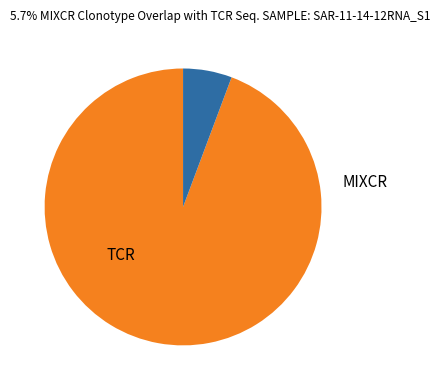

Is there any slice that represents more than half of the pie?

Yes